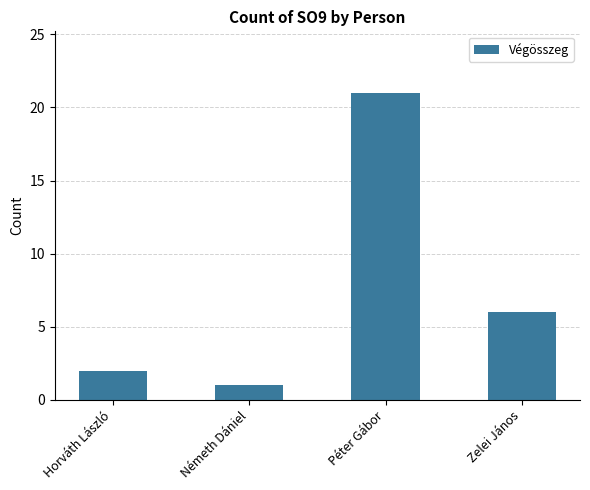

Reading right to left, transcribe all the data shown in this chart.

6	21	1	2